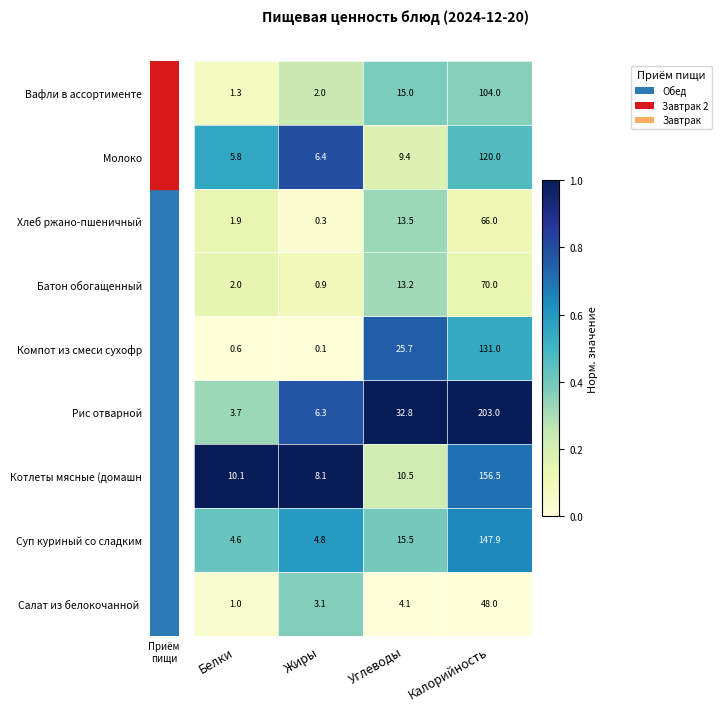

What is the maximum value shown in the chart?

203.0